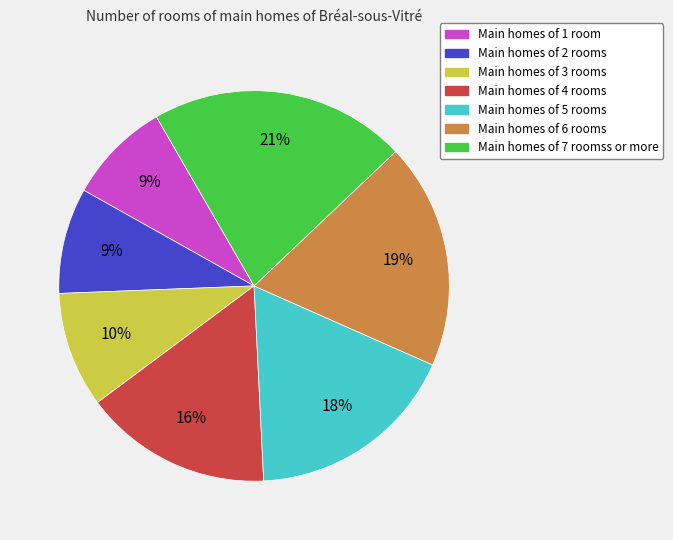

Is there a majority slice in this chart?

No